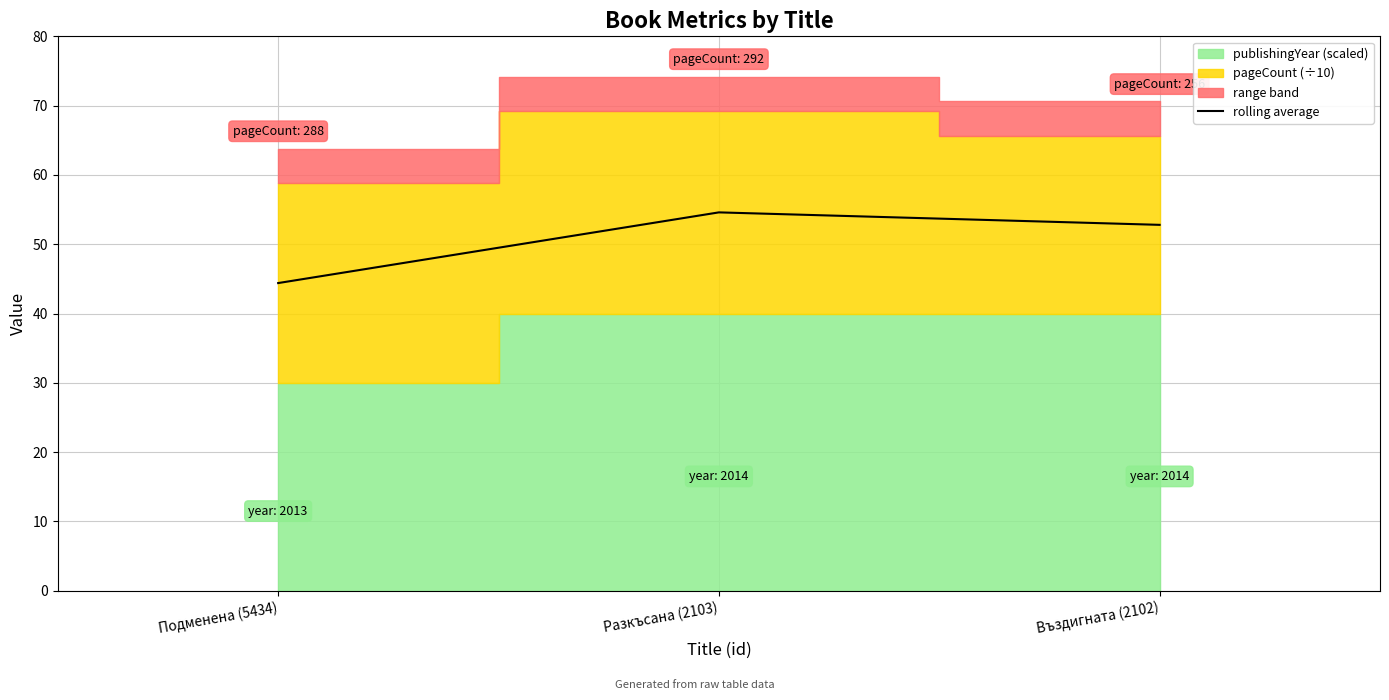

What is the sum of all values?

151.8